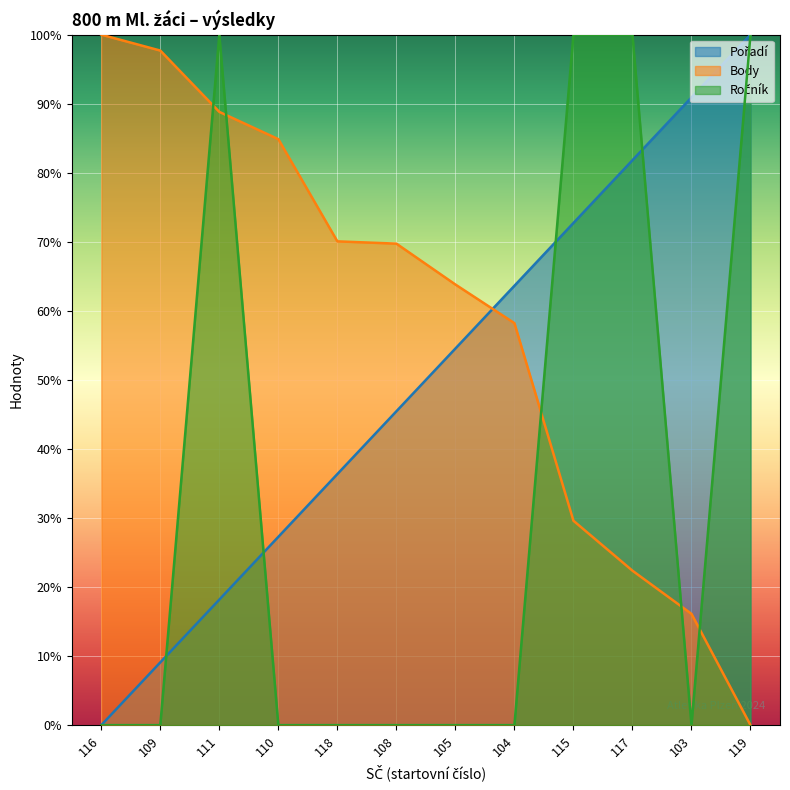

Which category has the highest value in the Ročník series?

111